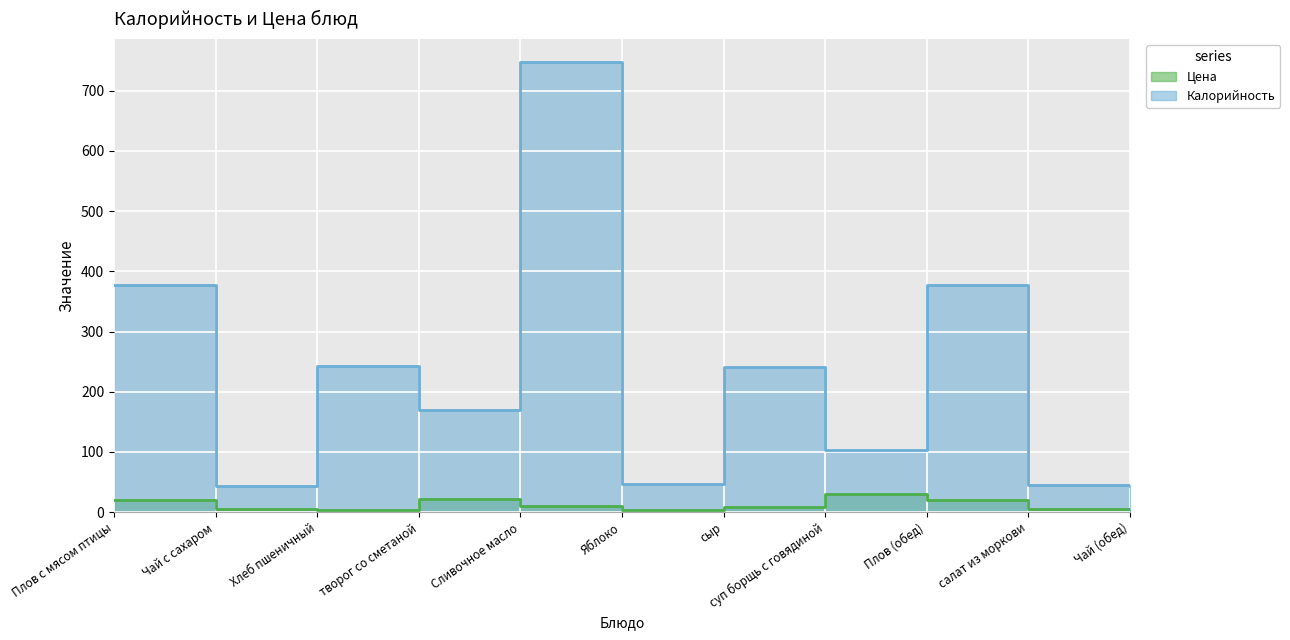

How many lines are shown in the chart?

2